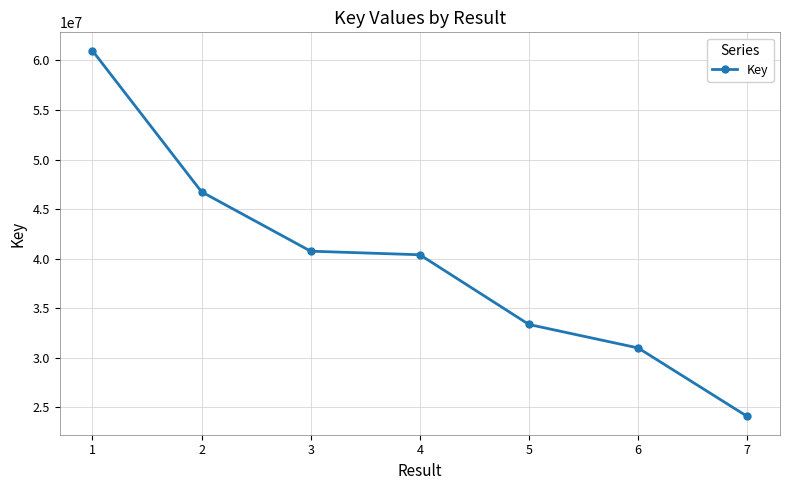

How many series are shown in this chart?

1